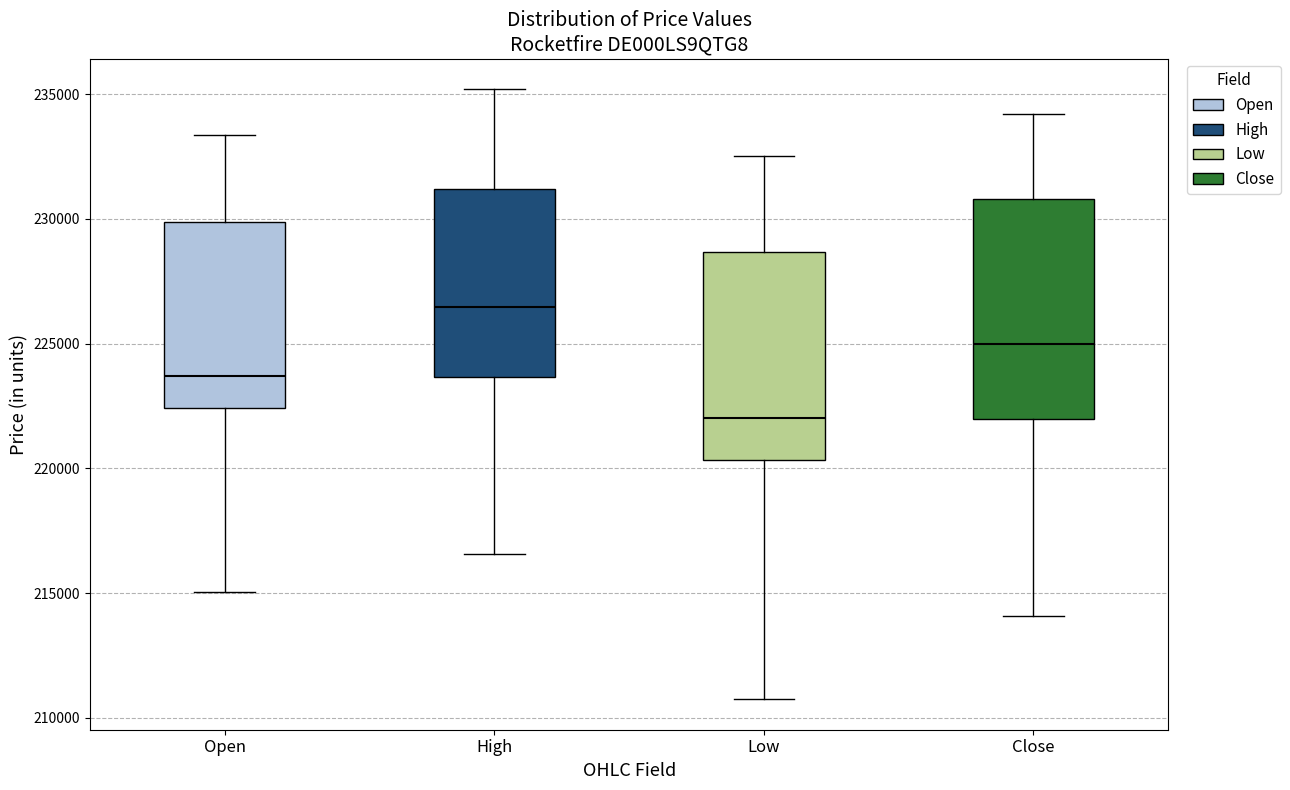

Where does the upper whisker of the box for High end on the y-axis? The values are not printed on the chart, so give them approximately, as read against the axis.

235000